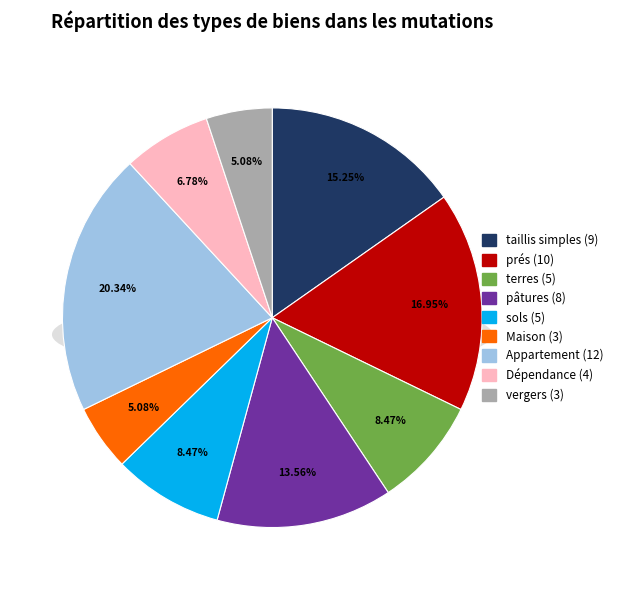

To the nearest percent, what is the combined percentage of taillis simples and Dépendance?

22%